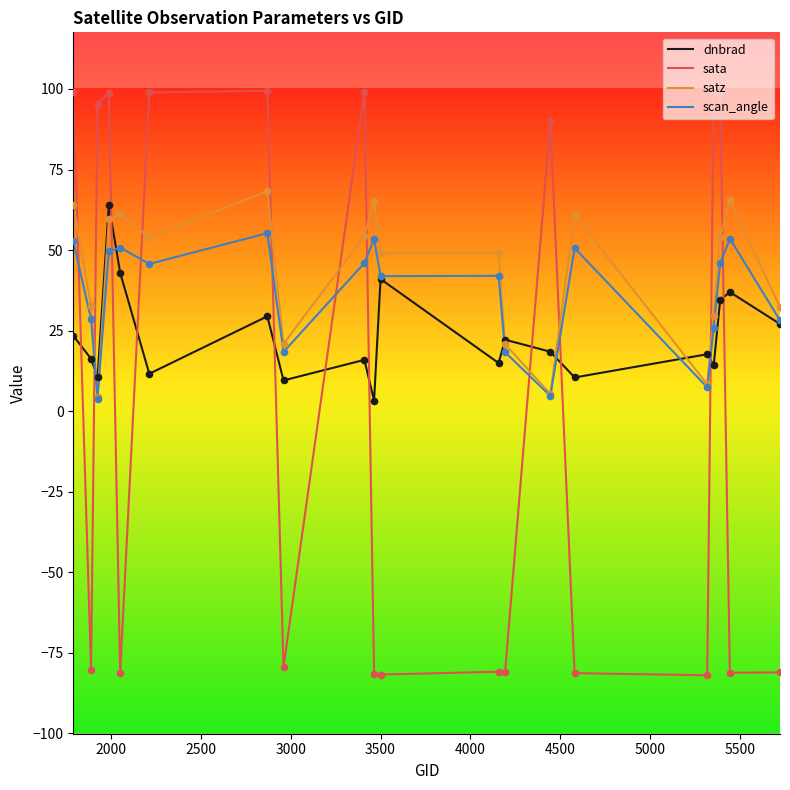

How many intersections are there between scan_angle and sata?

11